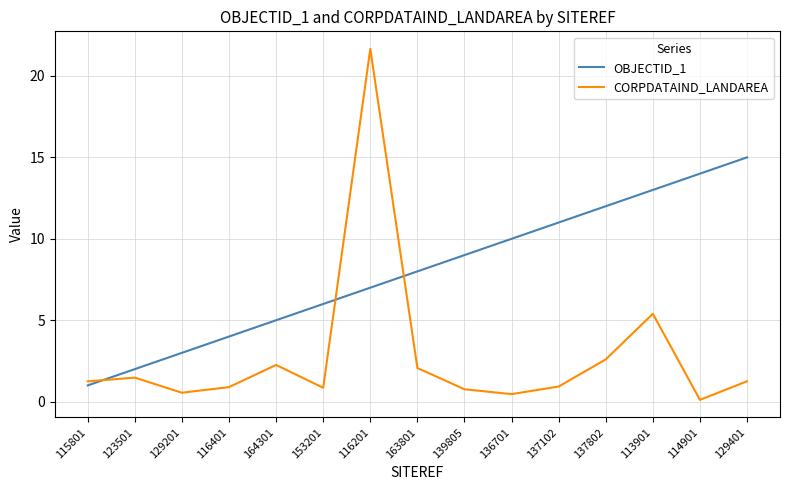

Which series has the widest spread of values?

CORPDATAIND_LANDAREA